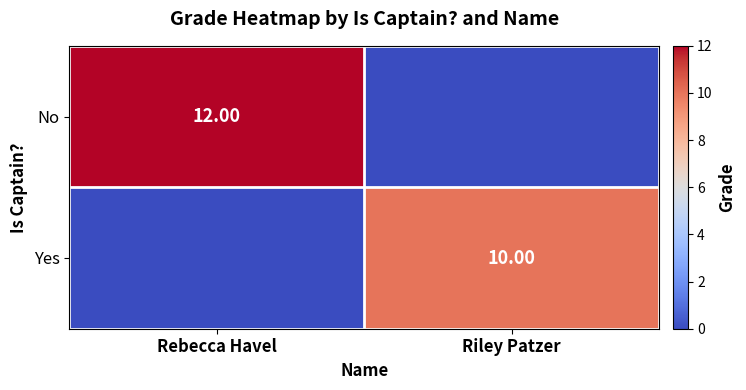

Is the value of Yes at Riley Patzer greater than the value of No at Rebecca Havel?

No